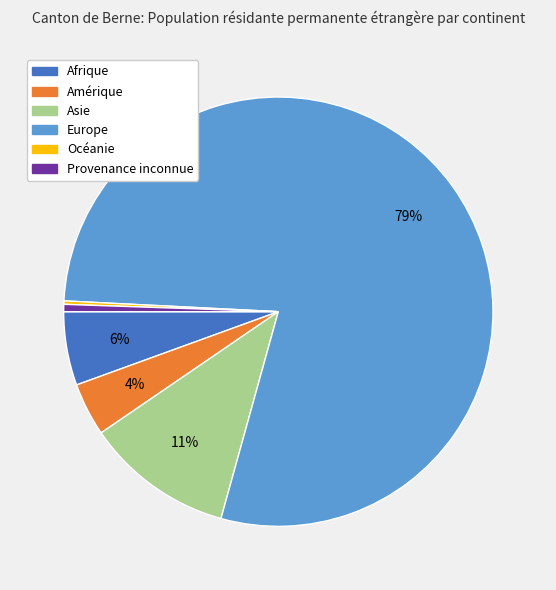

What percentage is the Asie slice, to the nearest percent?

11%